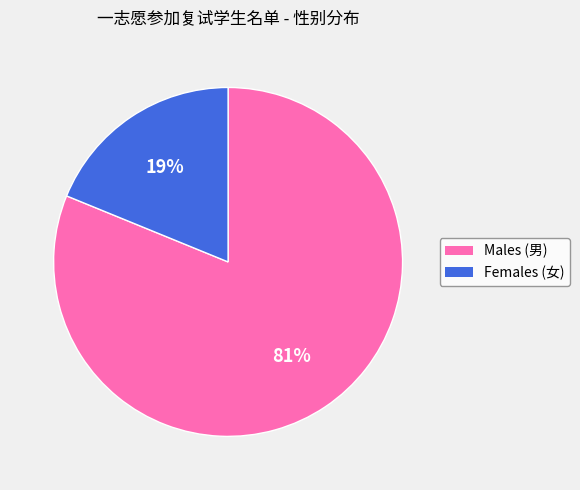

To the nearest percent, what is the difference between the largest and smallest slice percentages?

62%